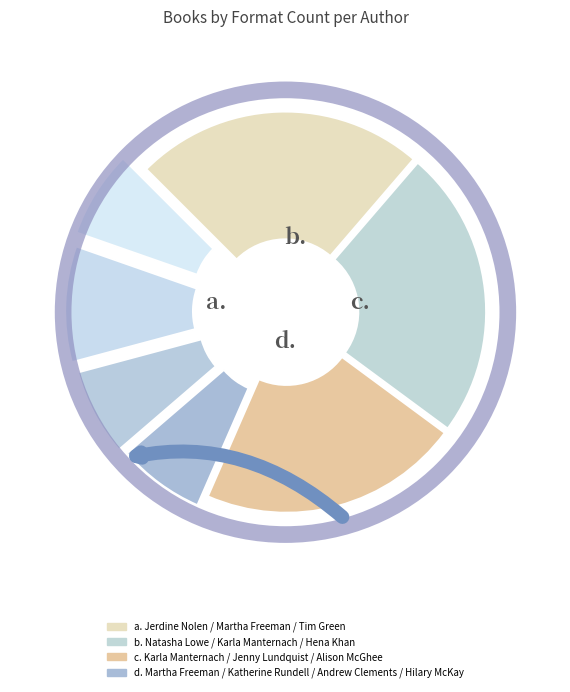

Count the number of slices in the pie.

7